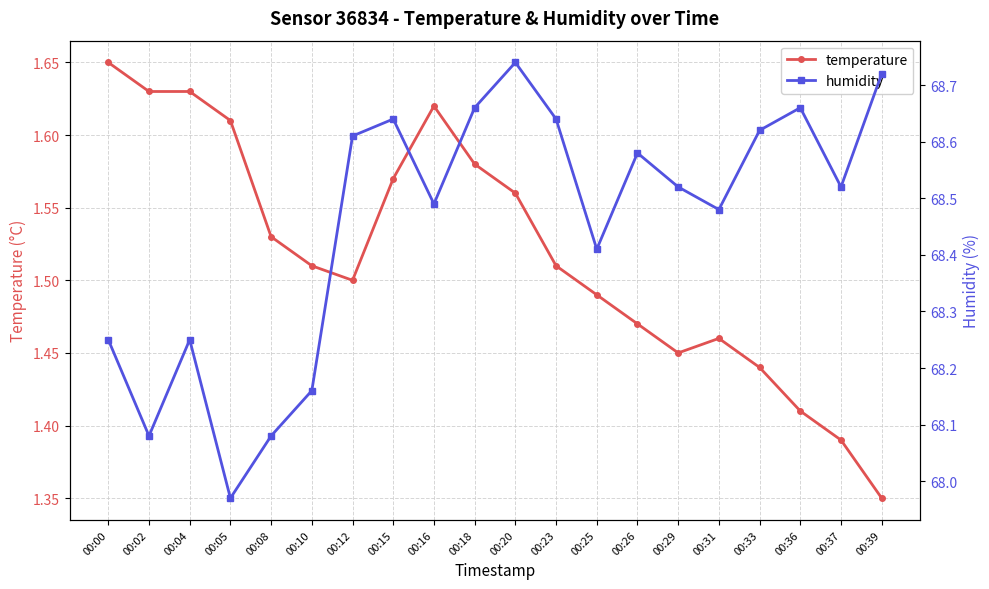

Which category has the lowest value across all series?

00:39